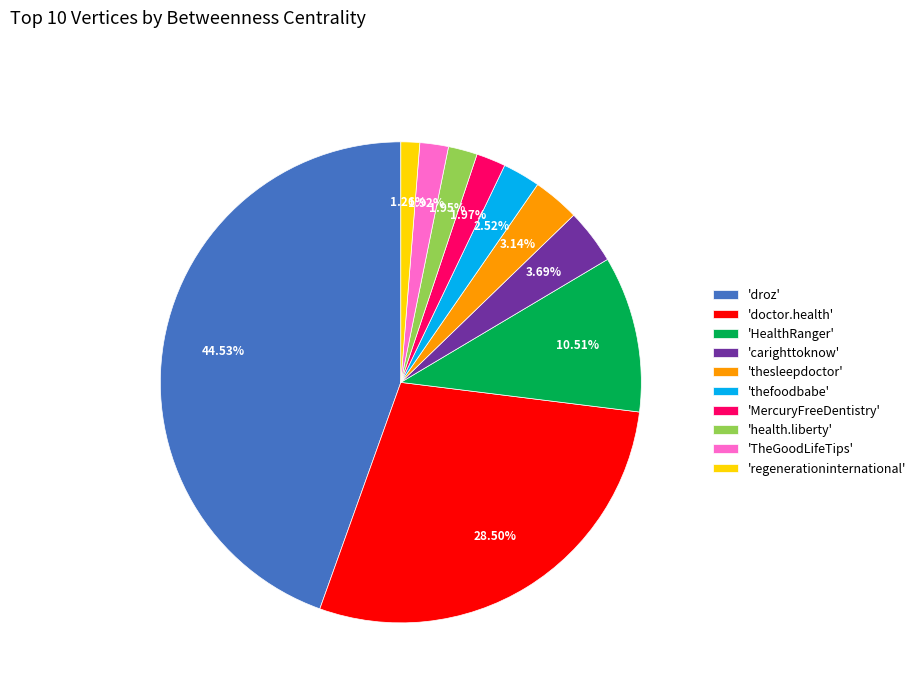

Approximately how many times larger is the value at 'droz' compared to 'thesleepdoctor'?

14.2